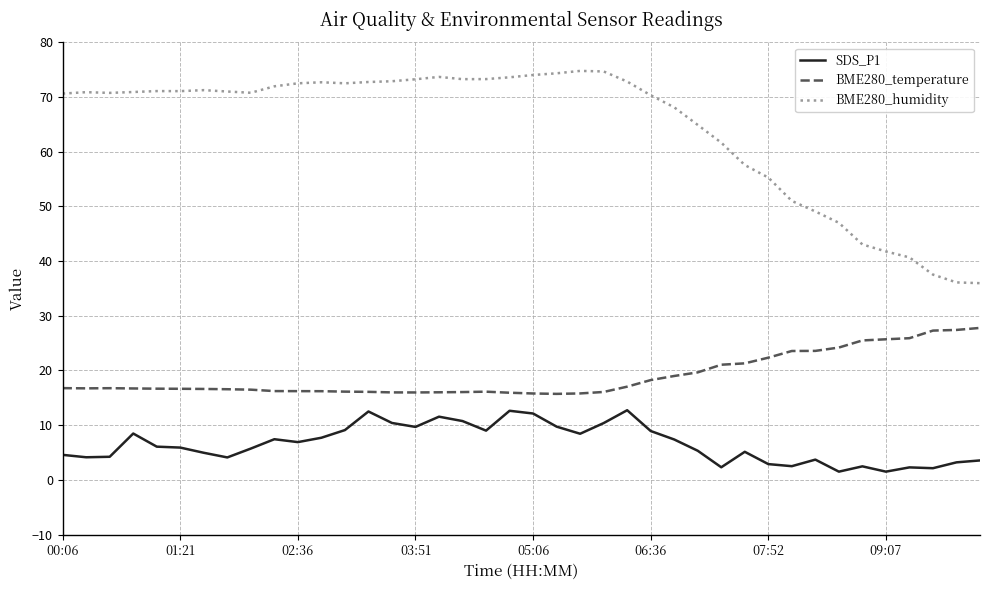

Is this an area chart (filled region under the line)?

No